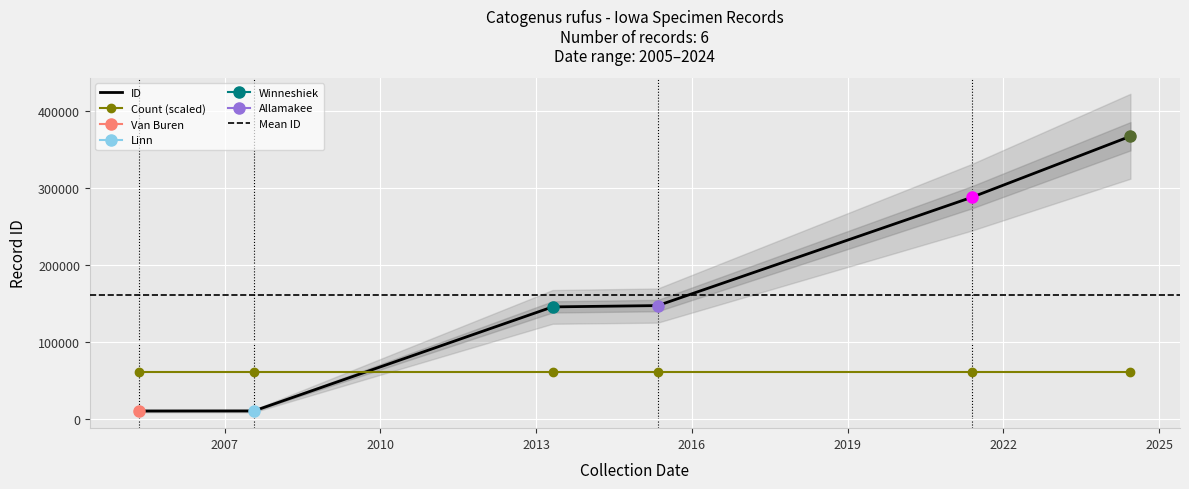

What is the label of the 1st point from the left?

2005-05-11